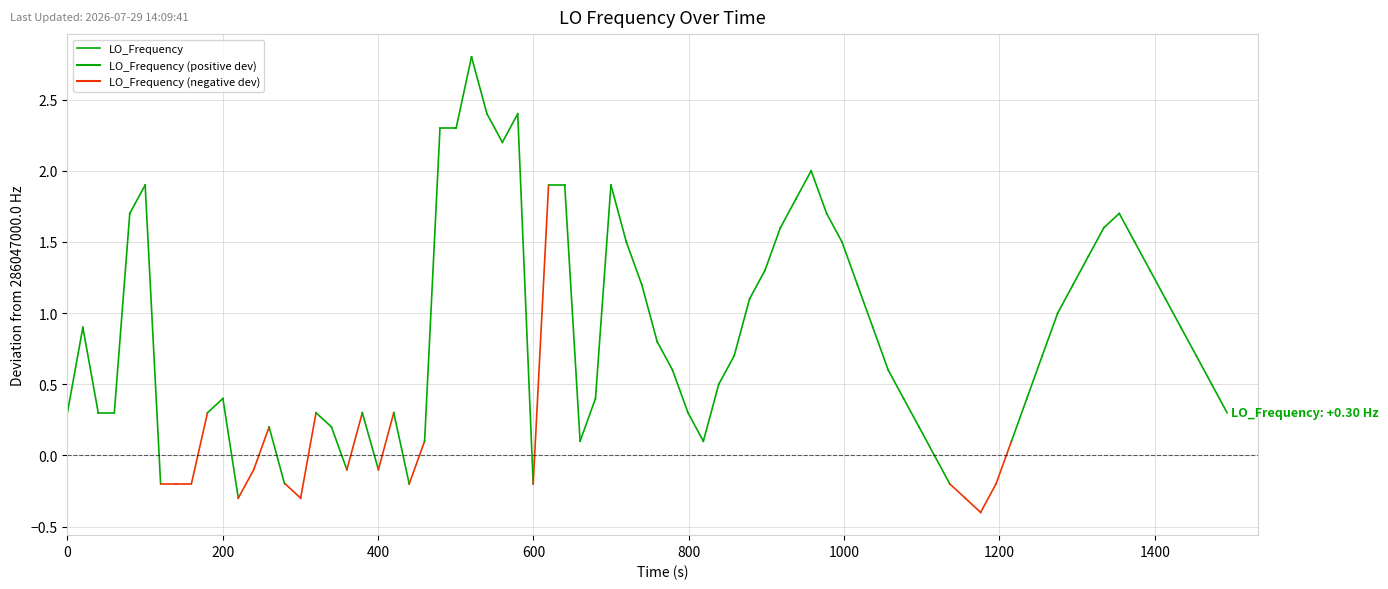

What is the value of the 2nd point from the left?

0.9